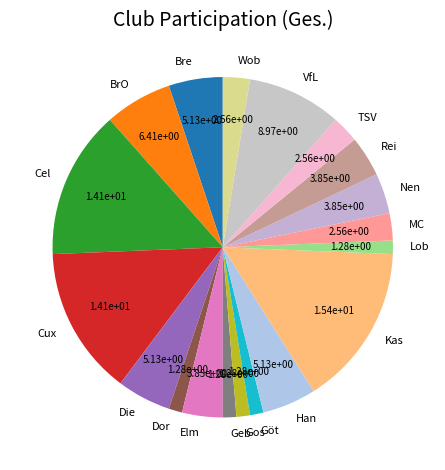

Between VfL and MC, which is larger?

VfL